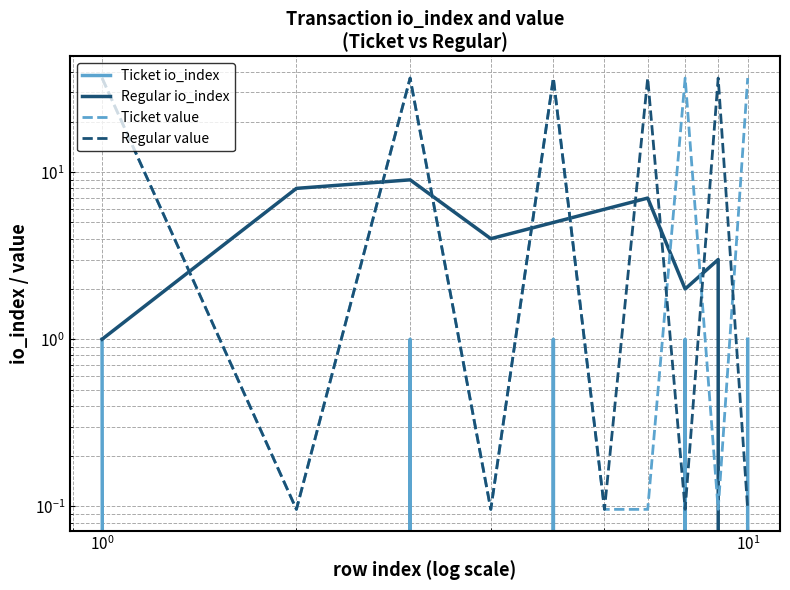

Does the chart have visible grid lines?

Yes